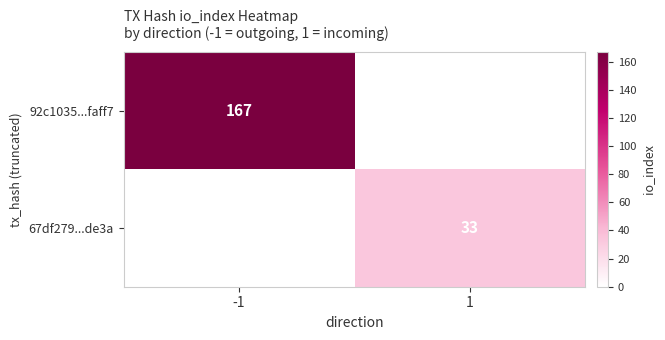

True or false: 67df279...de3a has a value of 7 at 1.

False